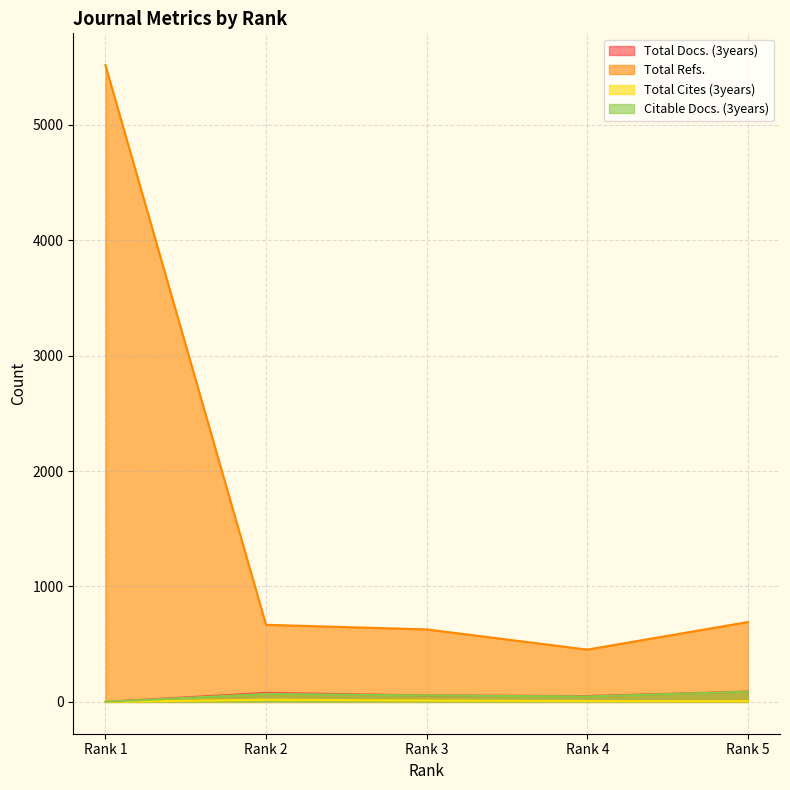

True or false: Citable Docs. (3years) and Total Docs. (3years) intersect in this chart.

False